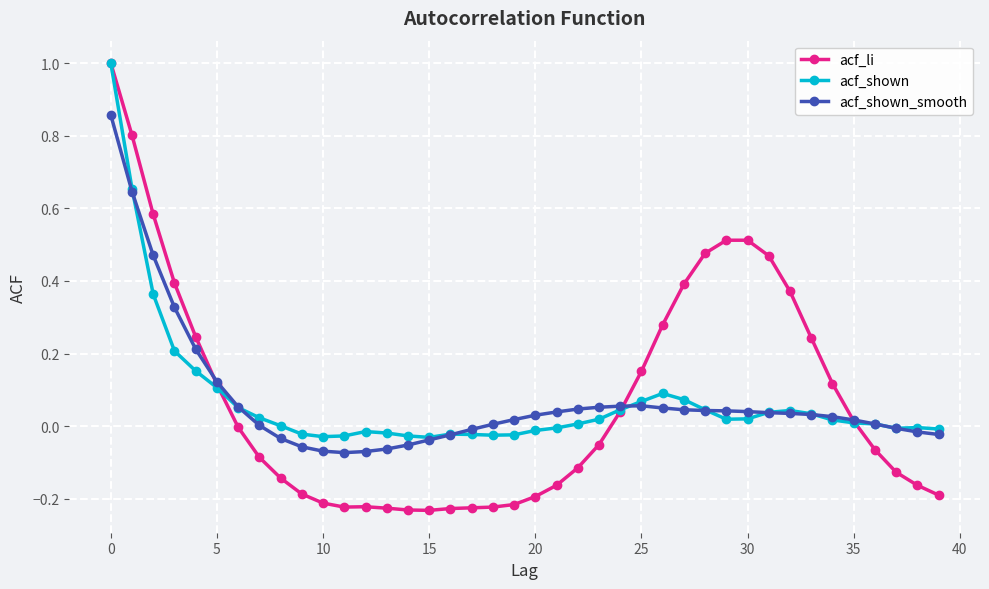

What is the sum of all acf_shown values?

2.8